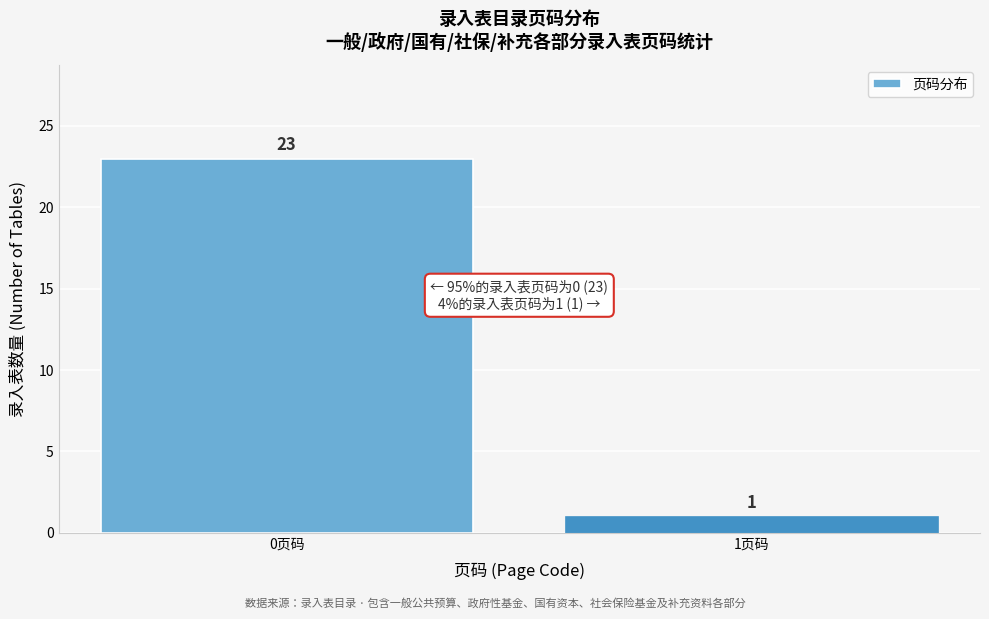

Reading left to right, transcribe all the data shown in this chart.

0页码=23	1页码=1